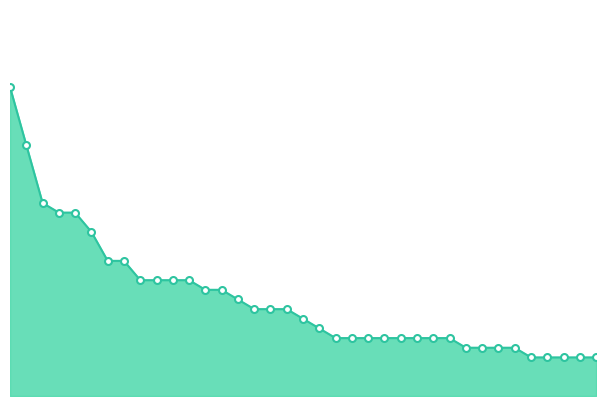

At which category does the chart reach its peak across all series?

CF Moto CForce 450